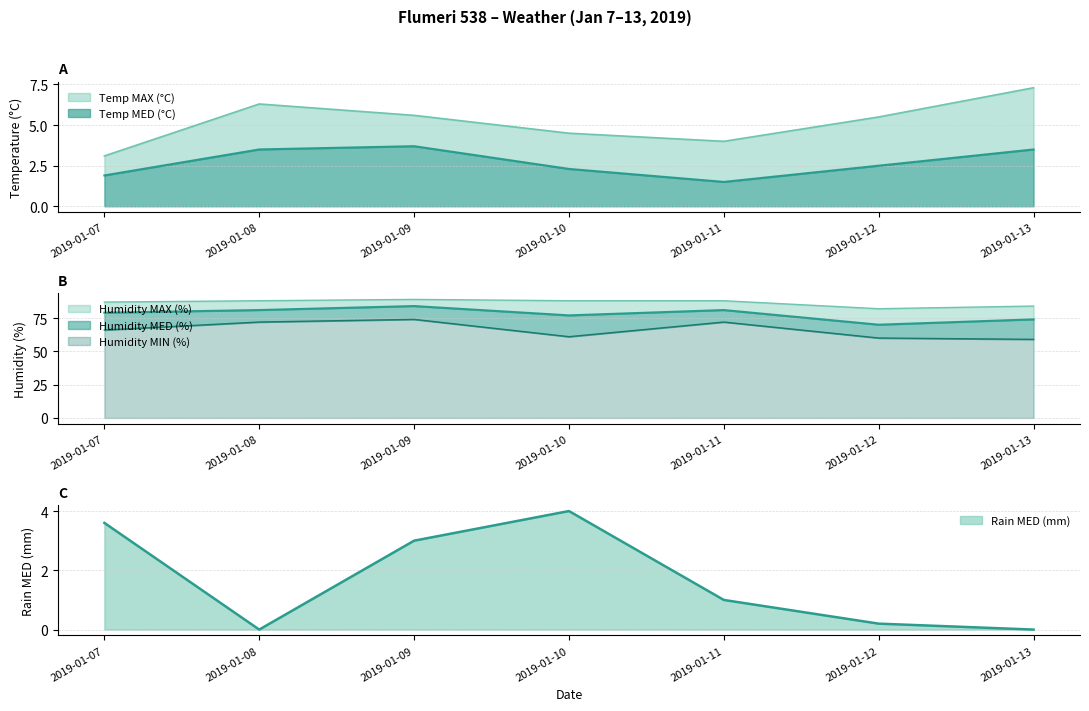

How many lines are shown in the chart?

6